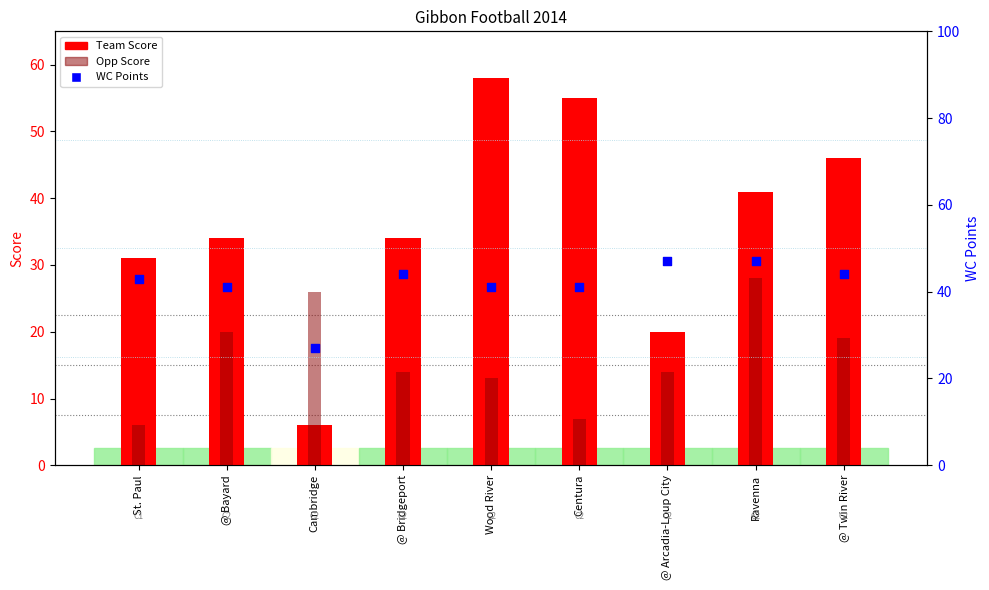

Which series contains the lowest Y value?

Team Score